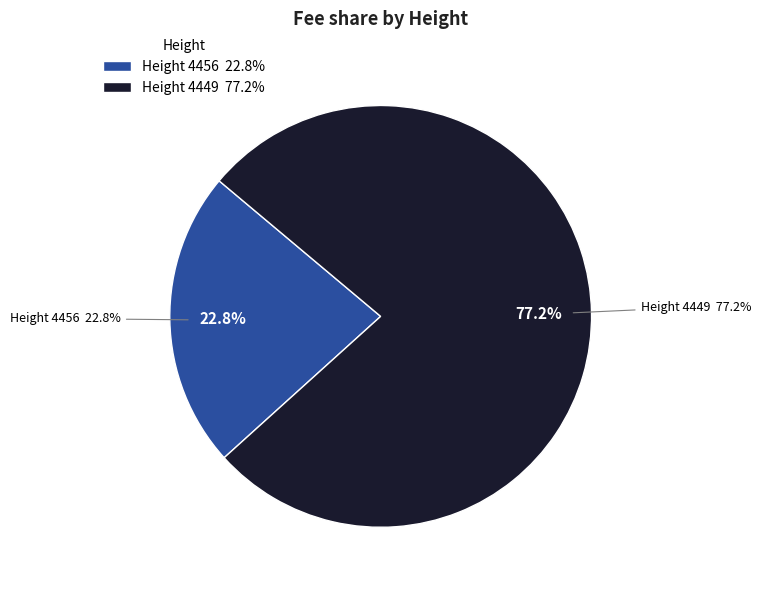

Do 4456 and 4449 together represent more than half of the pie?

Yes